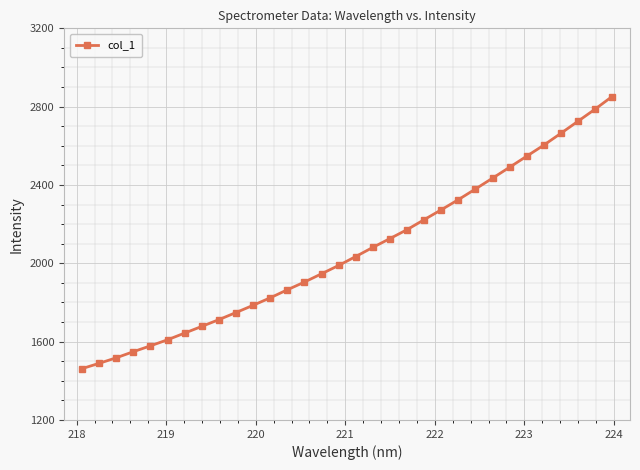

Reading right to left, transcribe all the data shown in this chart.

2851.7	2787.0	2725.3	2663.7	2603.4	2546.9	2490.5	2434.7	2379.4	2325.0	2273.2	2222.8	2171.8	2126.3	2081.3	2034.6	1989.1	1946.5	1904.2	1864.7	1823.8	1785.5	1748.6	1712.4	1677.8	1643.7	1609.5	1578.5	1548.6	1517.4	1489.1	1462.0